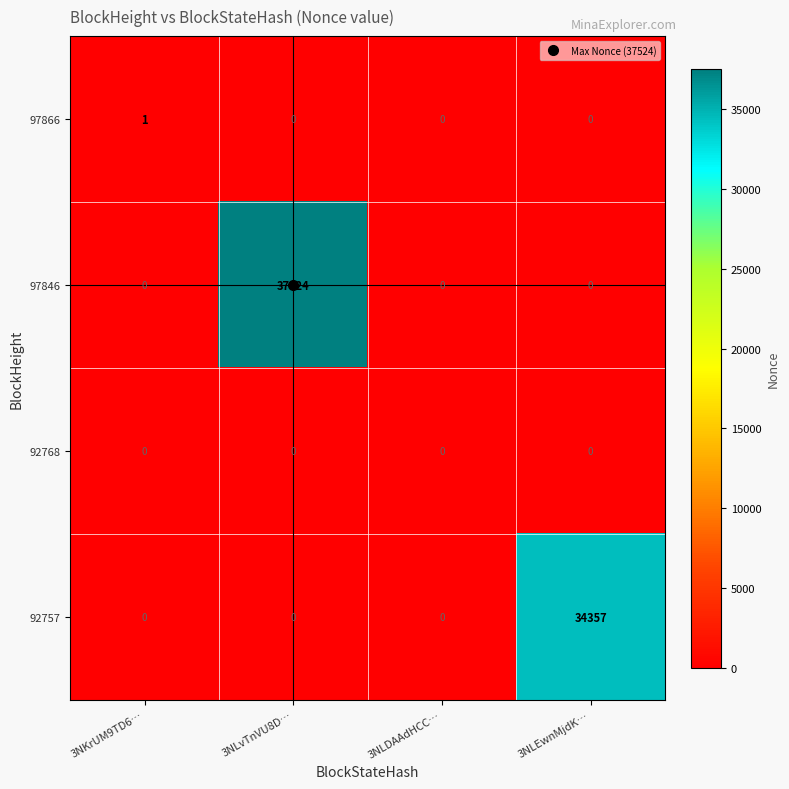

Rank the series by their maximum value, from lowest to highest.

92768, 97866, 92757, 97846